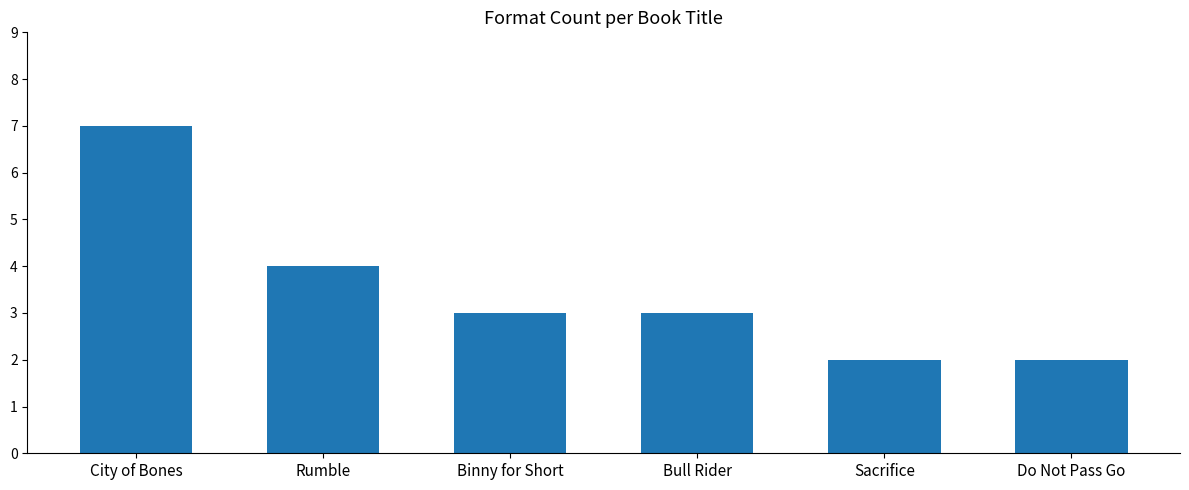

What is the difference between the values at City of Bones and Rumble?

3